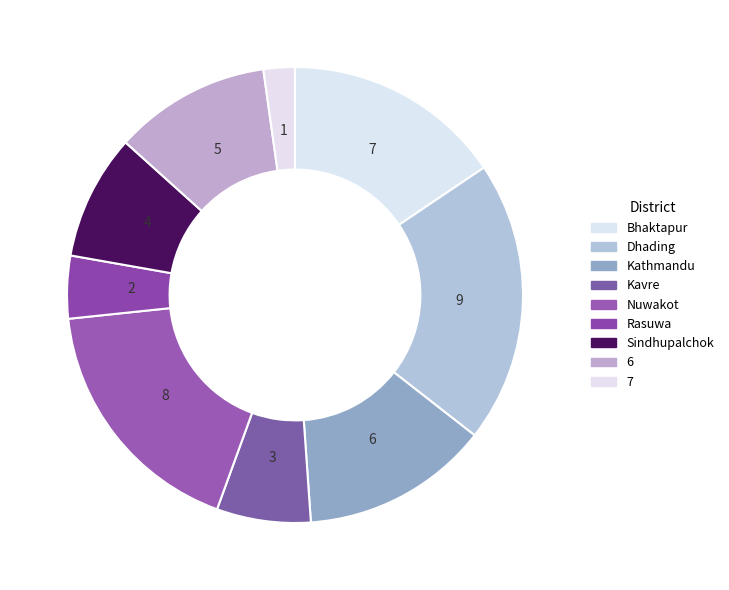

To the nearest percent, what is the average slice percentage?

11%